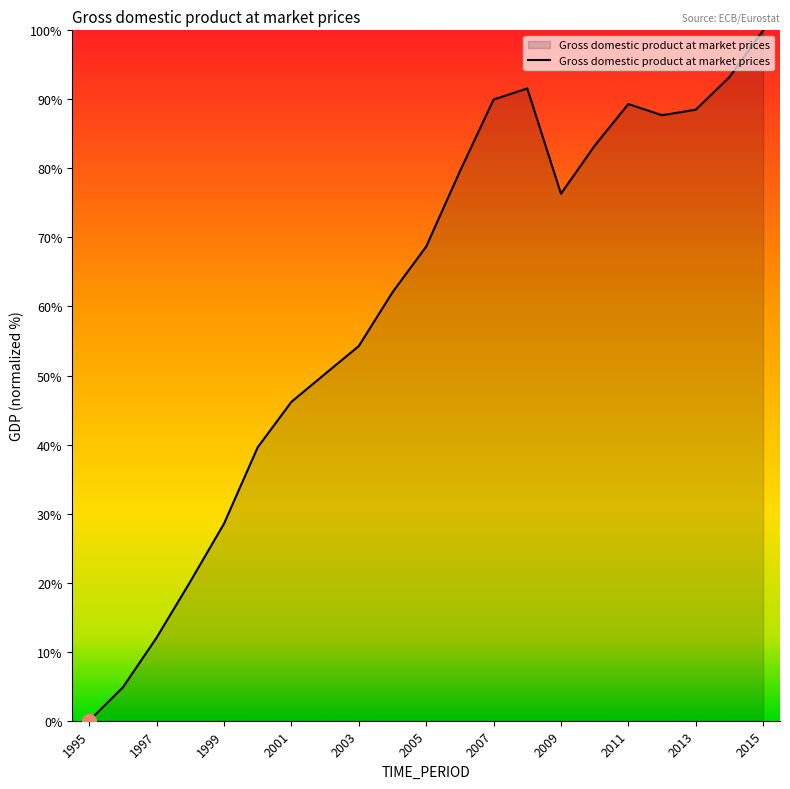

What is the difference between the maximum and minimum values?

100.0